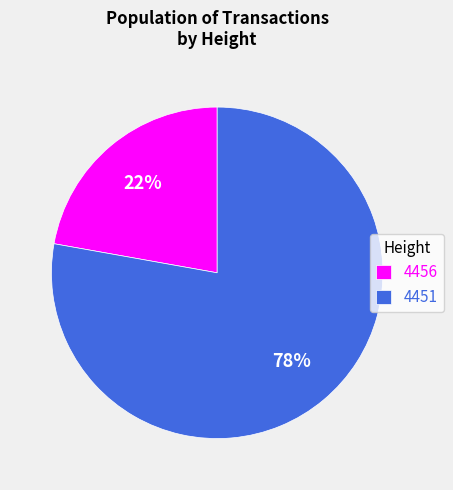

Does 4451 account for over 50% of the chart?

Yes